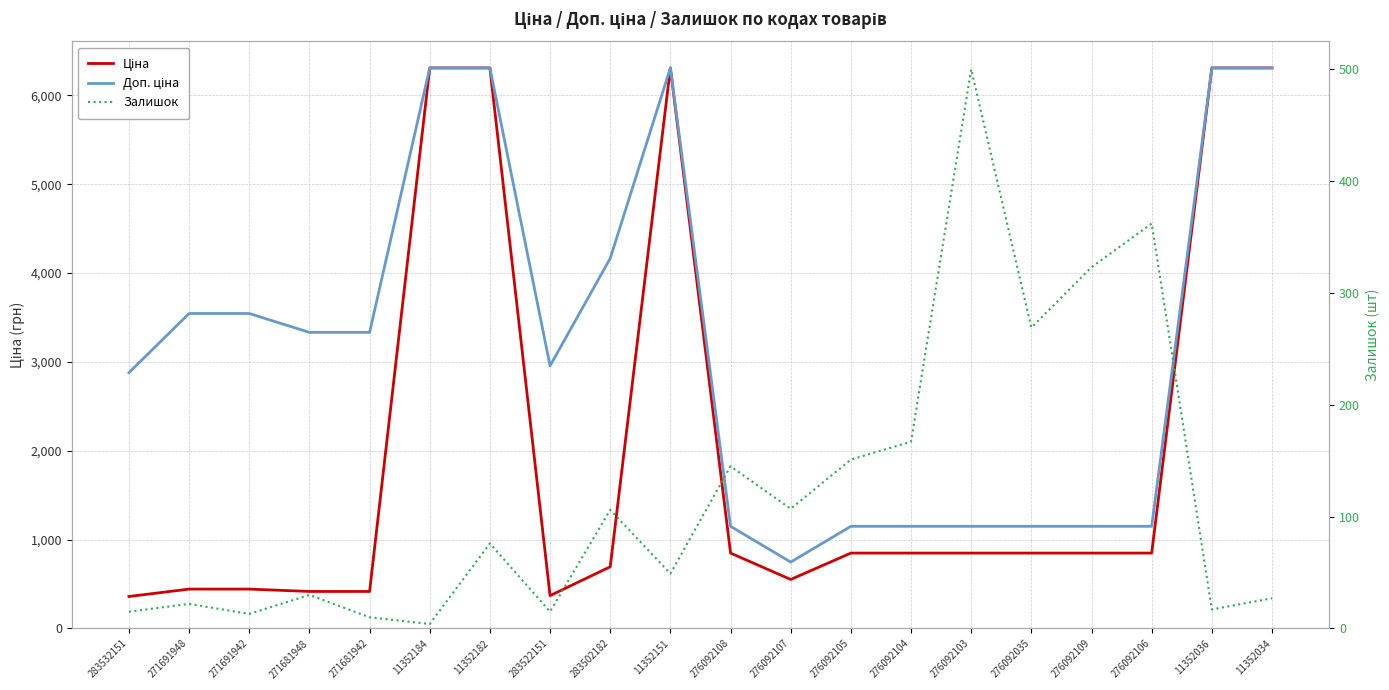

What is the spread (max minus min) of values at 283532151?

2863.8